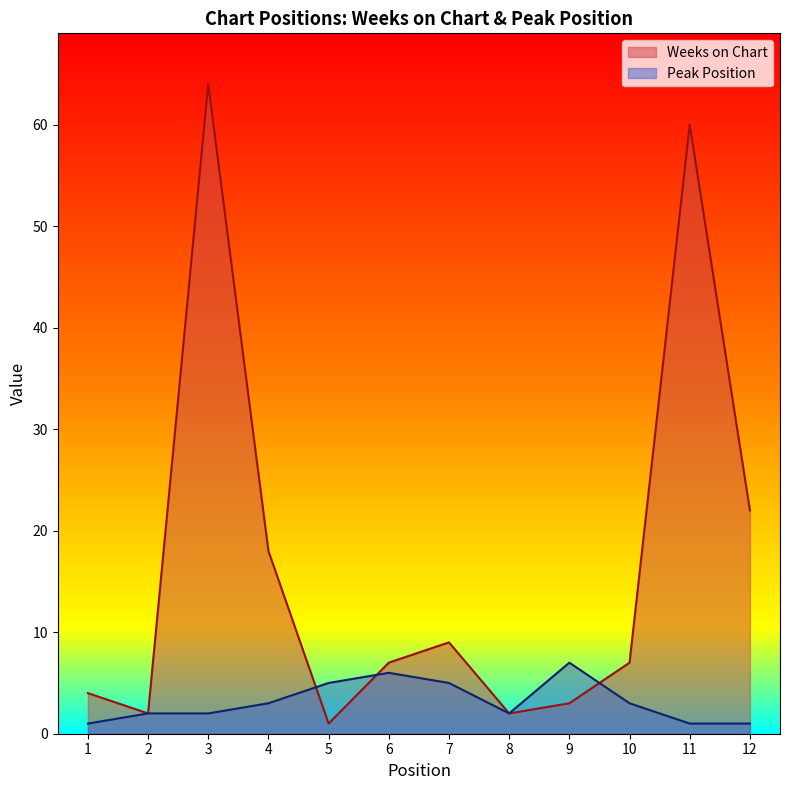

List the series in order of their peak value, highest first.

Weeks on Chart, Peak Position